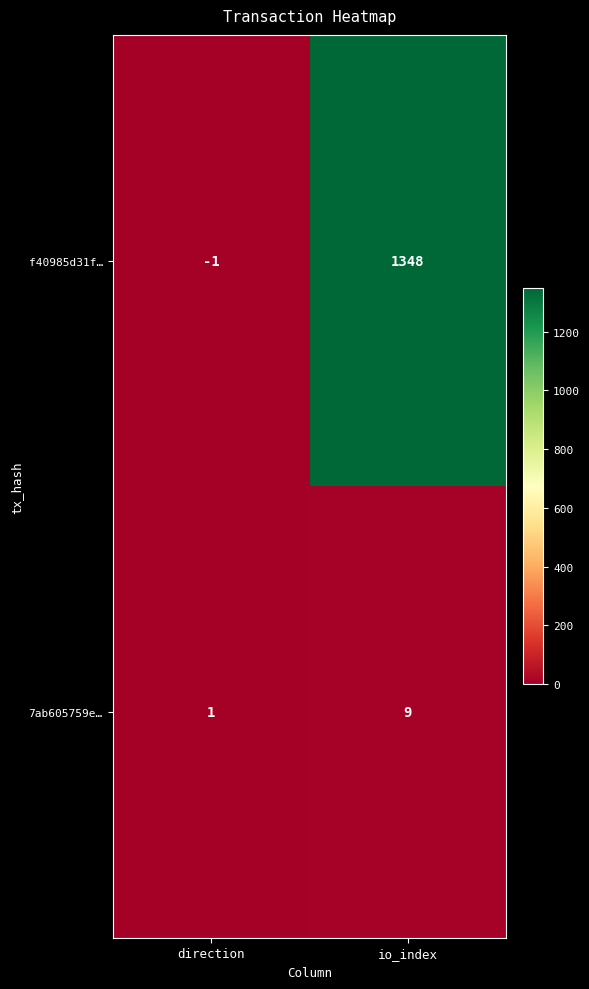

What is the sum of the 7ab605759e… values at direction and io_index?

10